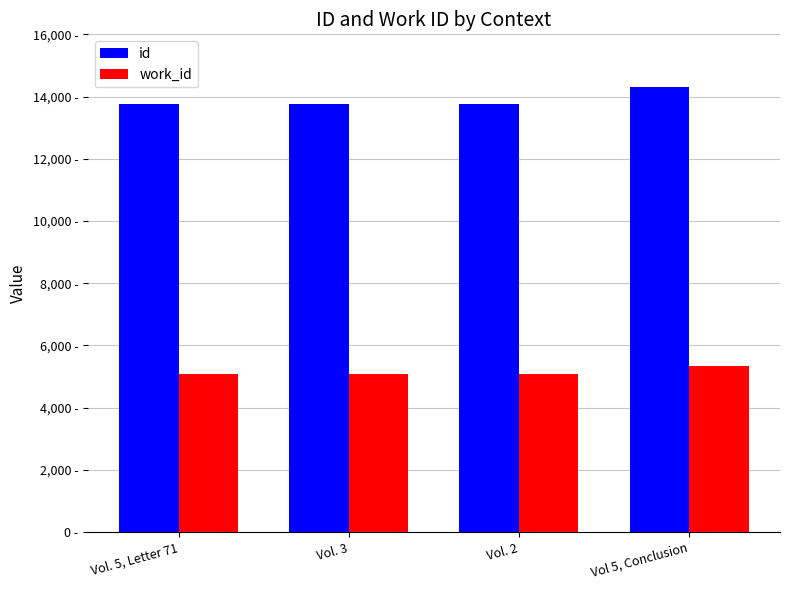

Reading left to right, extract all data points from this chart.

id: Vol. 5, Letter 71=13773	Vol. 3=13774	Vol. 2=13775	Vol 5, Conclusion=14319
work_id: Vol. 5, Letter 71=5094	Vol. 3=5094	Vol. 2=5094	Vol 5, Conclusion=5337